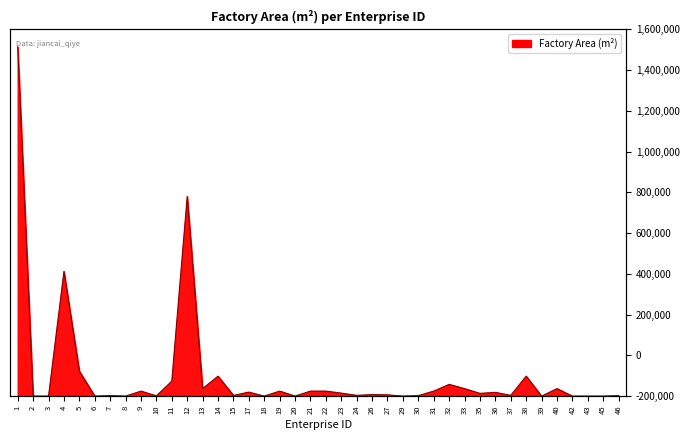

What is the change in value from 9 to 43?

-20000.0